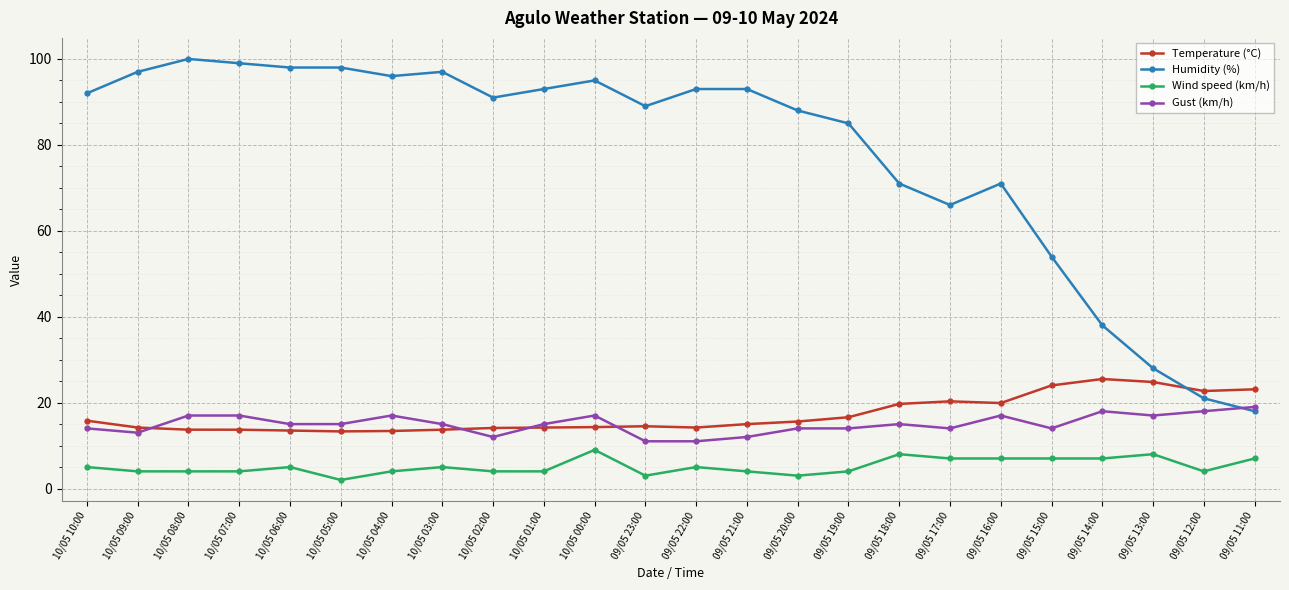

Rank the series by their maximum value, from highest to lowest.

Humidity (%), Temperature (°C), Gust (km/h), Wind speed (km/h)